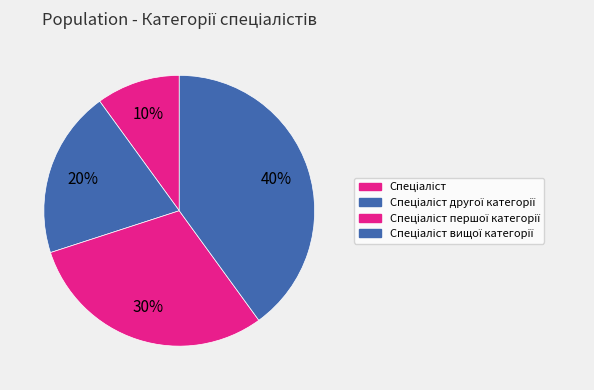

How many segments does this pie chart have?

4